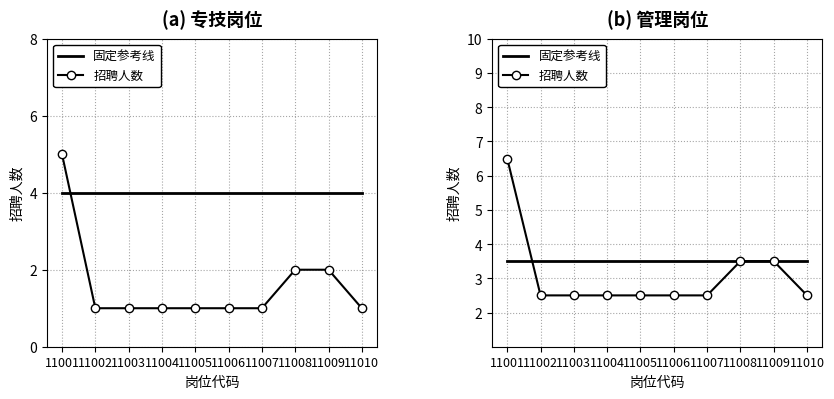

Which series ends up on top after the final intersection of 招聘人数 and 固定参考线?

固定参考线